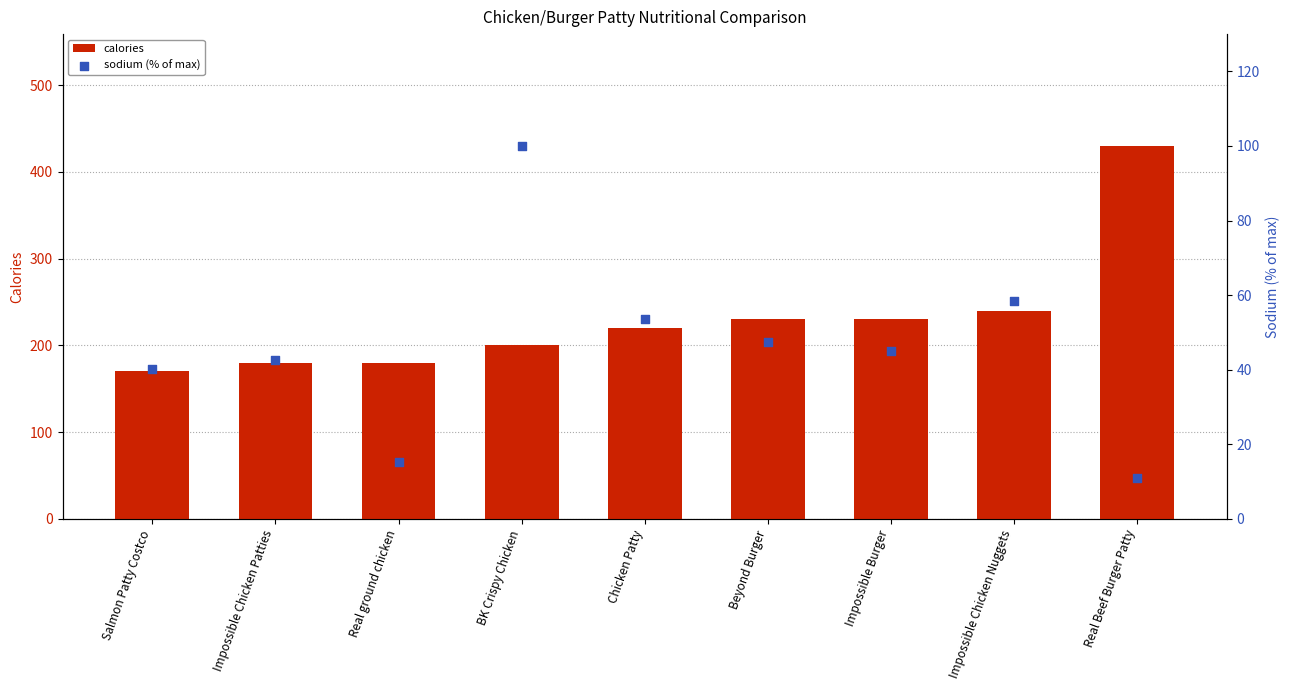

Which series has the largest total across all categories?

calories